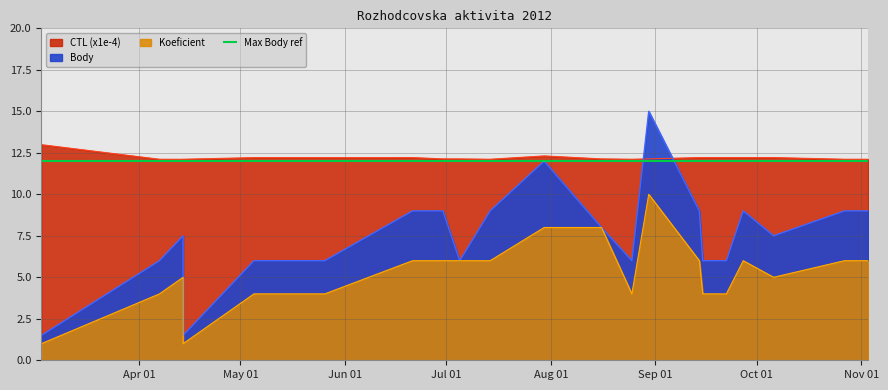

Reading left to right, what are all the values shown in this chart?

Body: 2012-03-03=1.5	2012-04-07=6.0	2012-04-14=7.5	2012-04-14=1.5	2012-05-05=6.0	2012-05-26=6.0	2012-06-21=9.0	2012-06-30=9.0	2012-07-05=6.0	2012-07-14=9.0	2012-07-30=12.0	2012-08-16=8.0	2012-08-25=6.0	2012-08-30=15.0	2012-09-14=9.0	2012-09-15=6.0	2012-09-22=6.0	2012-09-27=9.0	2012-10-06=7.5	2012-10-27=9.0	2012-11-03=9.0
Koeficient: 2012-03-03=1.0	2012-04-07=4.0	2012-04-14=5.0	2012-04-14=1.0	2012-05-05=4.0	2012-05-26=4.0	2012-06-21=6.0	2012-06-30=6.0	2012-07-05=6.0	2012-07-14=6.0	2012-07-30=8.0	2012-08-16=8.0	2012-08-25=4.0	2012-08-30=10.0	2012-09-14=6.0	2012-09-15=4.0	2012-09-22=4.0	2012-09-27=6.0	2012-10-06=5.0	2012-10-27=6.0	2012-11-03=6.0
CTL_scaled: 2012-03-03=13.0	2012-04-07=12.1	2012-04-14=12.1	2012-04-14=12.1	2012-05-05=12.2	2012-05-26=12.2	2012-06-21=12.2	2012-06-30=12.1	2012-07-05=12.1	2012-07-14=12.1	2012-07-30=12.3	2012-08-16=12.1	2012-08-25=12.1	2012-08-30=12.1	2012-09-14=12.2	2012-09-15=12.2	2012-09-22=12.2	2012-09-27=12.2	2012-10-06=12.2	2012-10-27=12.1	2012-11-03=12.1